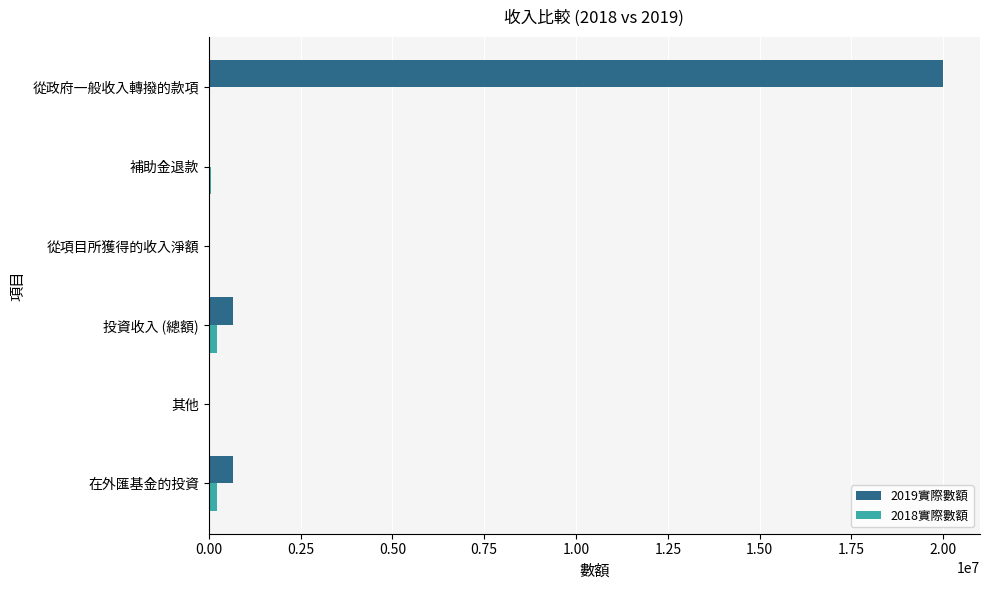

The value of 2019實際數額 at 投資收入 (總額) is 670285. True or false?

True